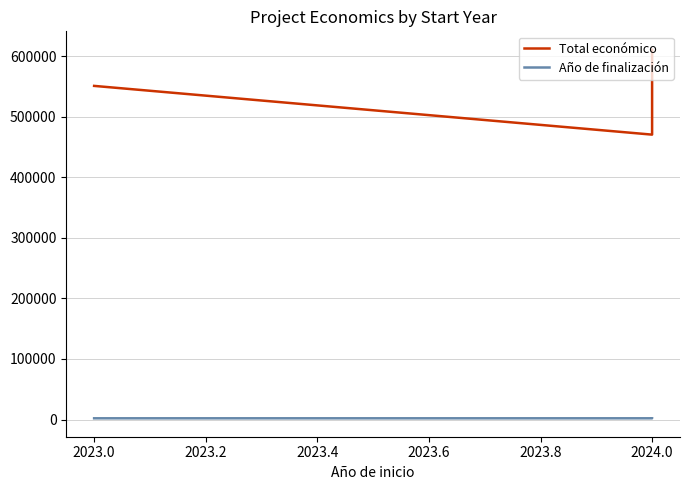

Is this an area chart (filled region under the line)?

No